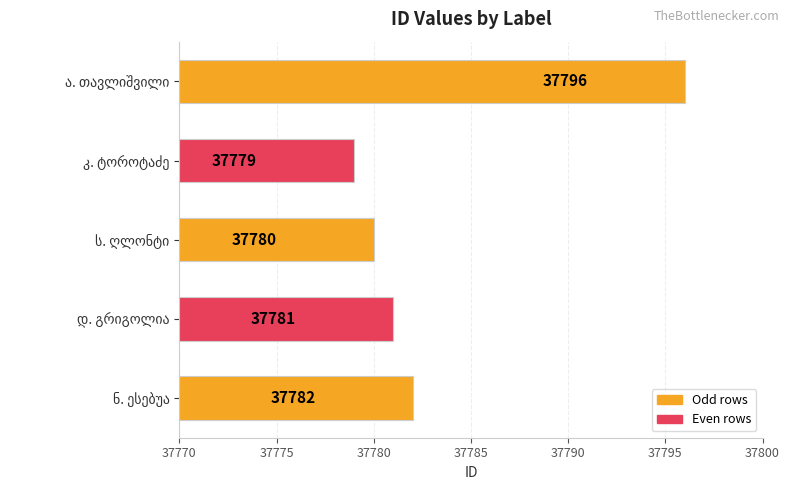

What is the minimum value shown in the chart?

37779